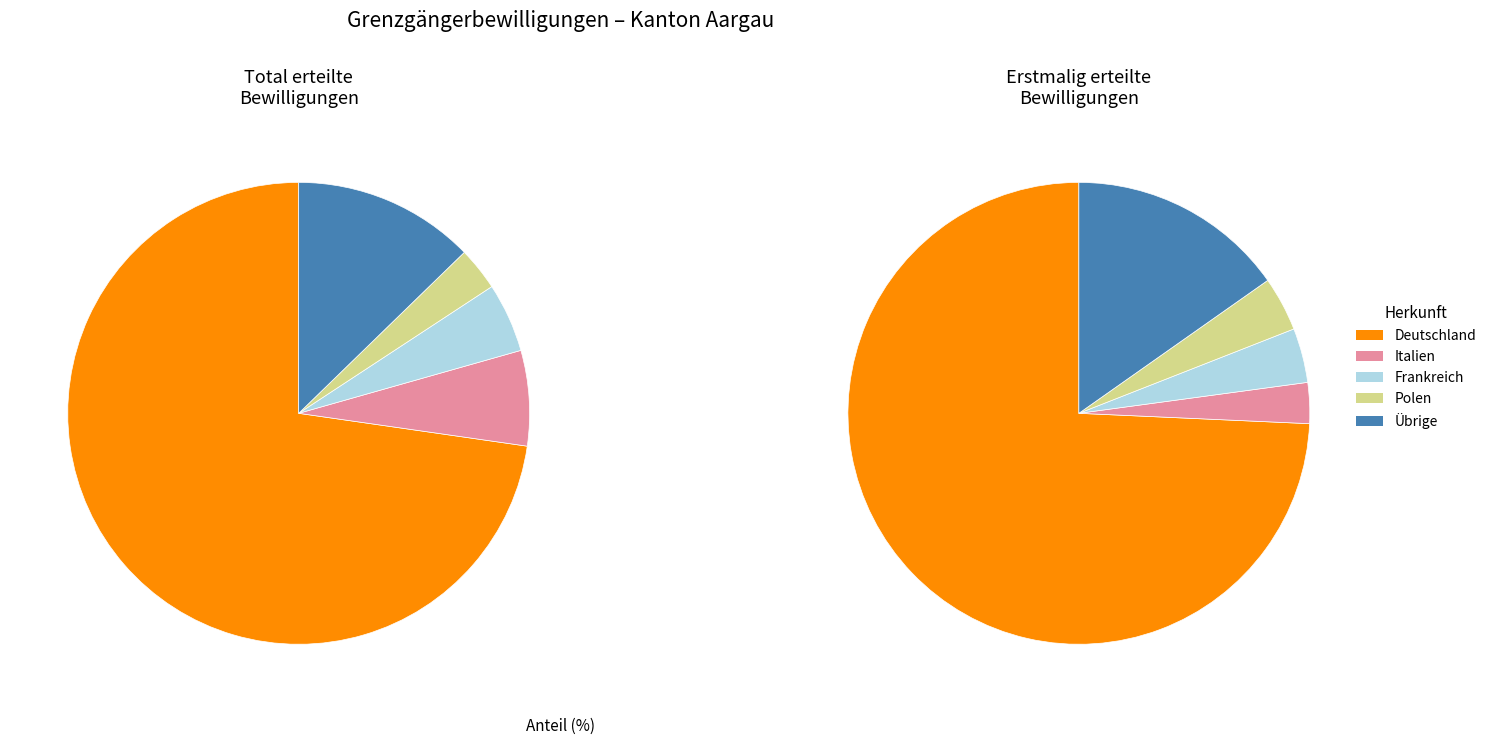

To the nearest percent, what is the combined percentage of Italien and Frankreich?

11%